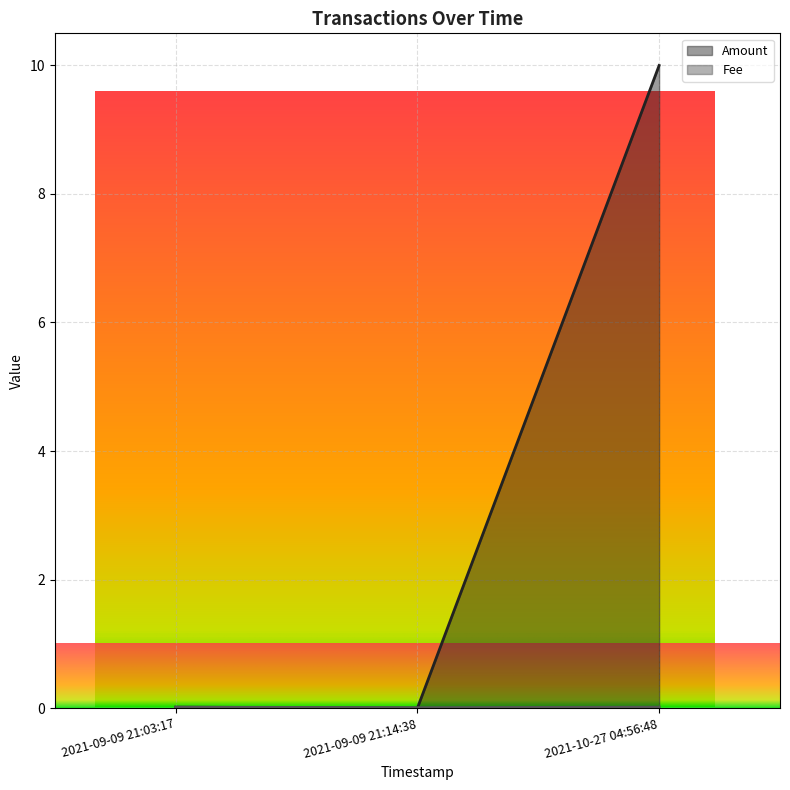

How many lines are shown in the chart?

1